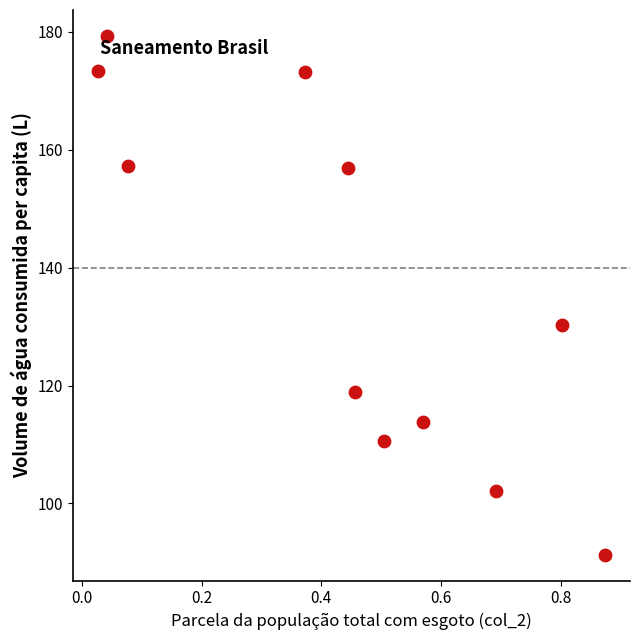

What is the range of Y values (max minus min)?

88.0